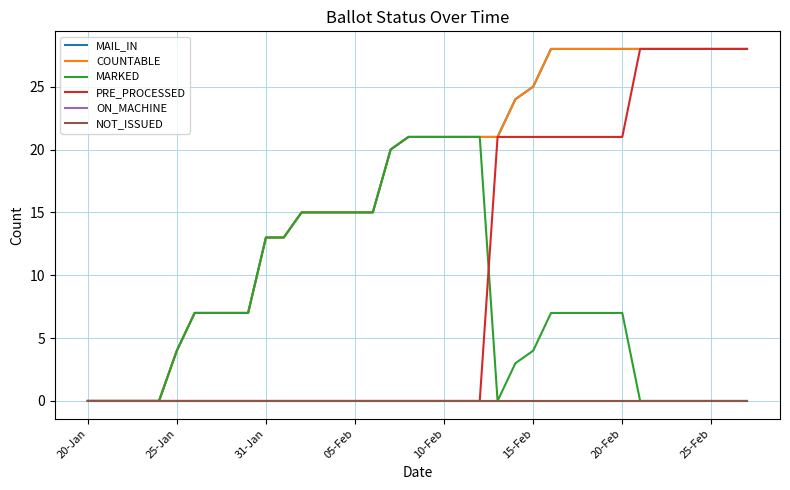

Does the chart display data point markers on the line(s)?

No